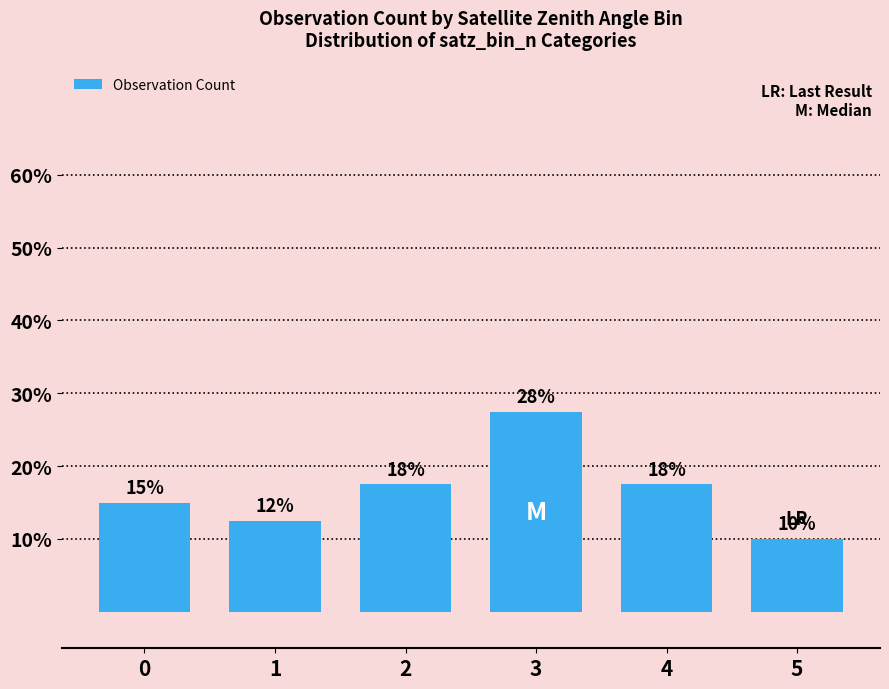

What is the greatest value displayed?

27.5